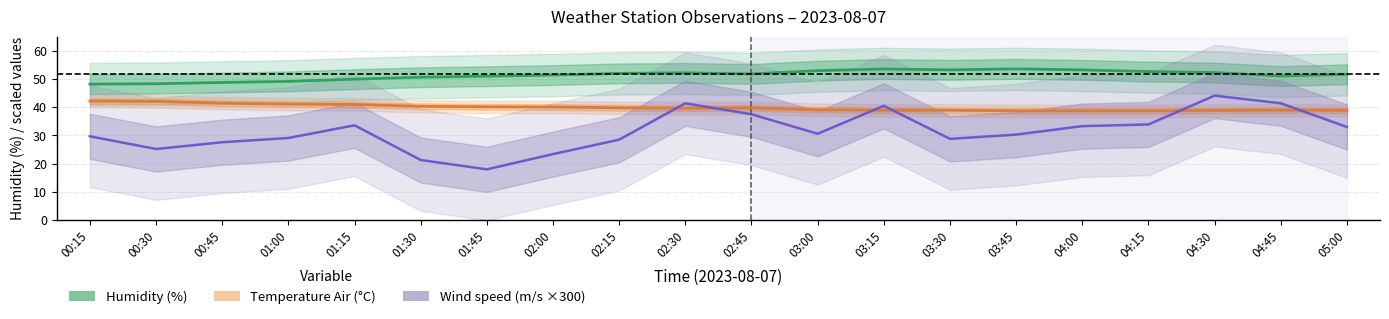

Which category has the highest value across all series?

03:45